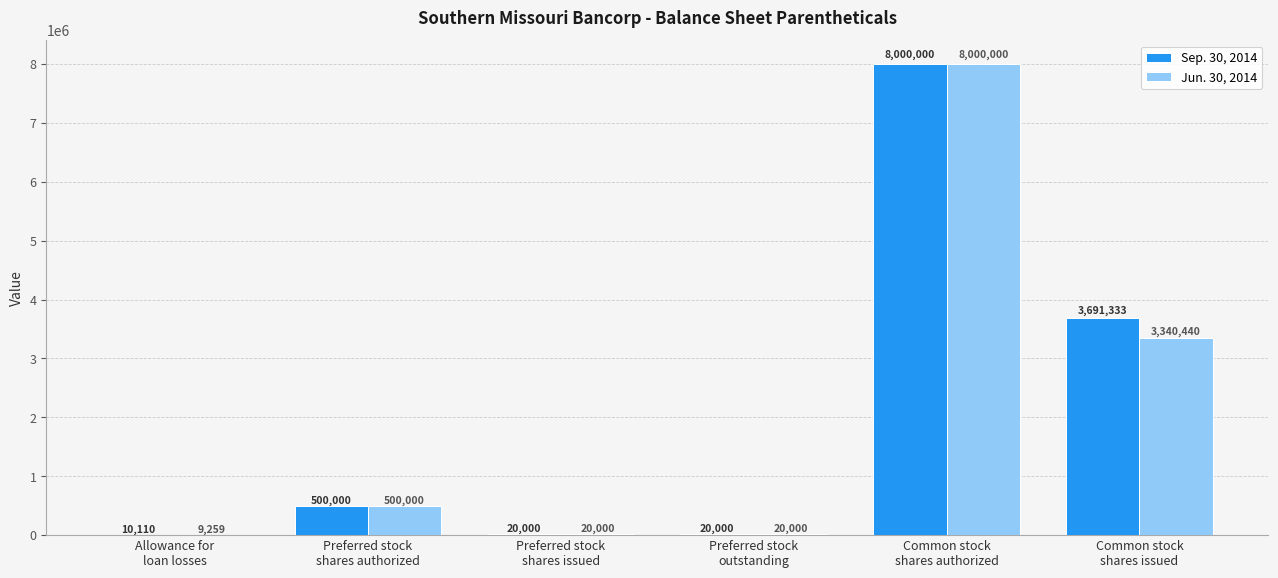

What is the greatest value displayed?

8000000